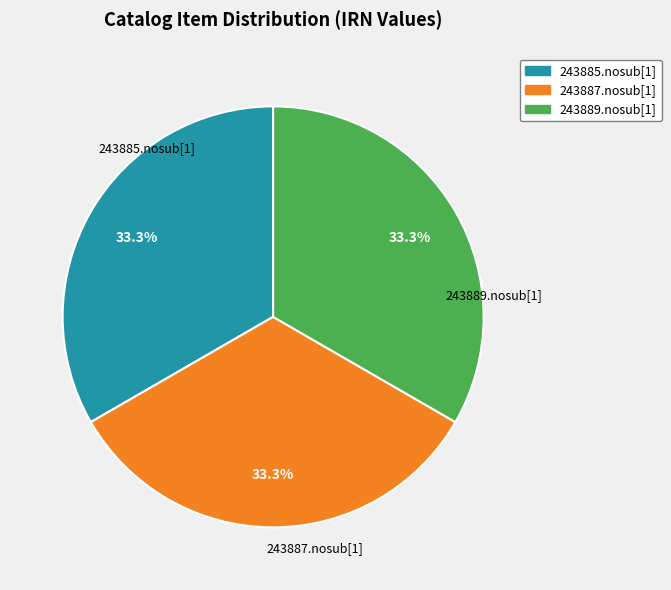

Is there a majority slice in this chart?

No